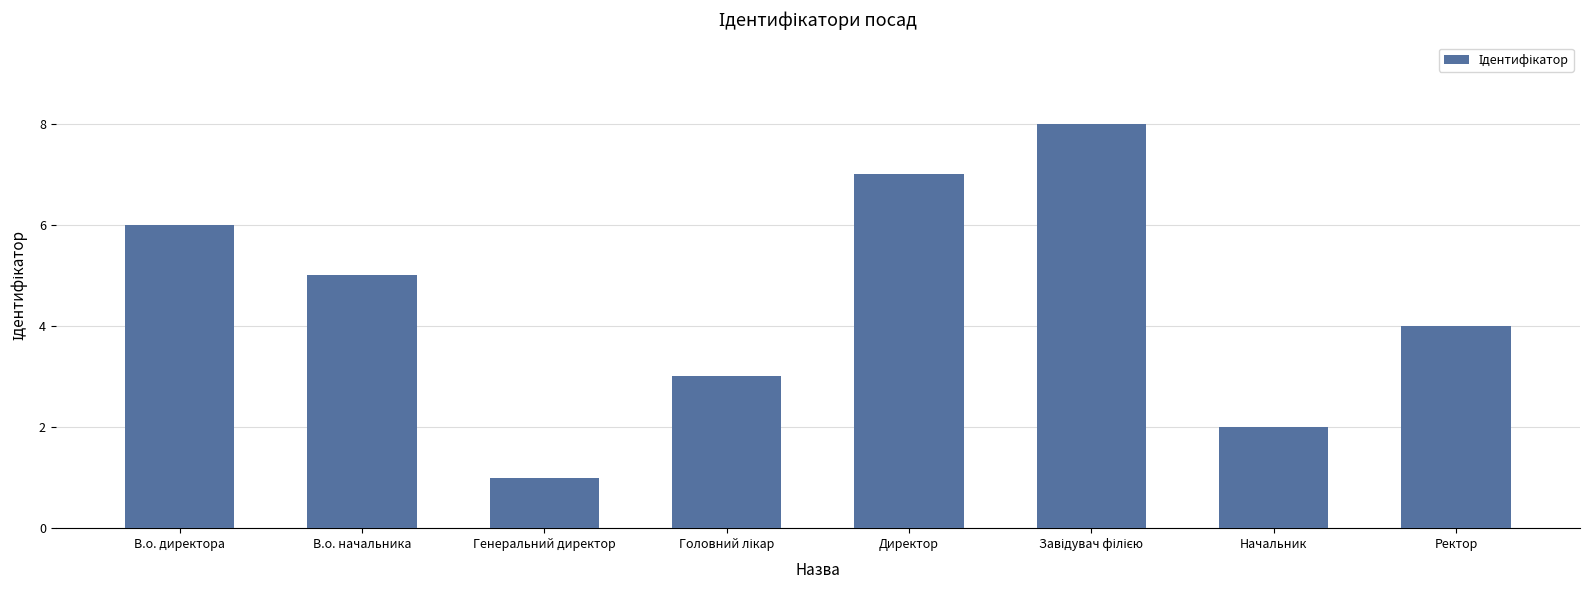

Are the bars grouped side by side (vs. stacked)?

No